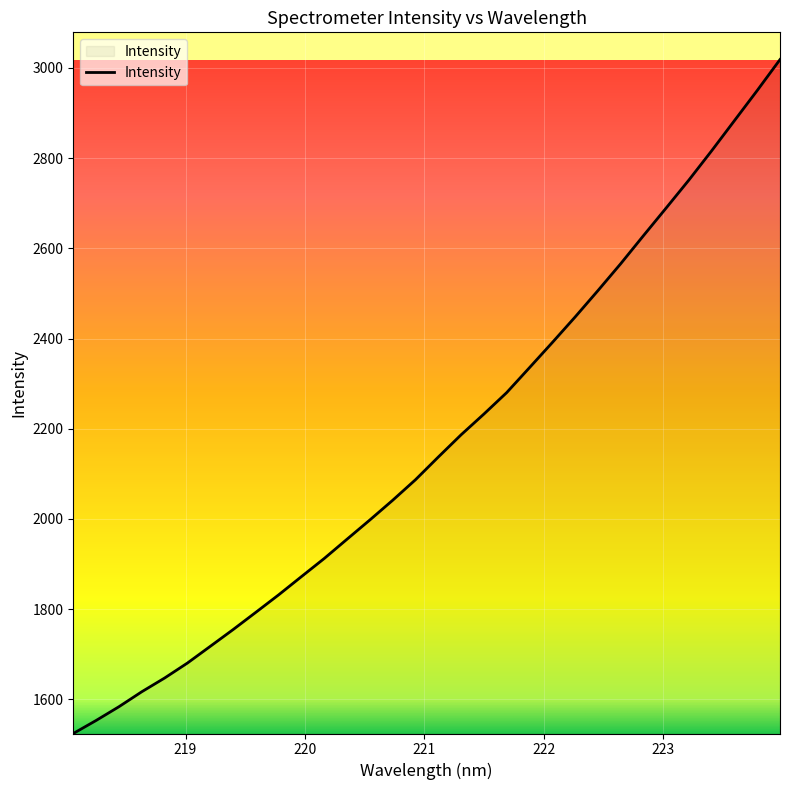

What is the difference between the maximum and minimum values?

1494.2